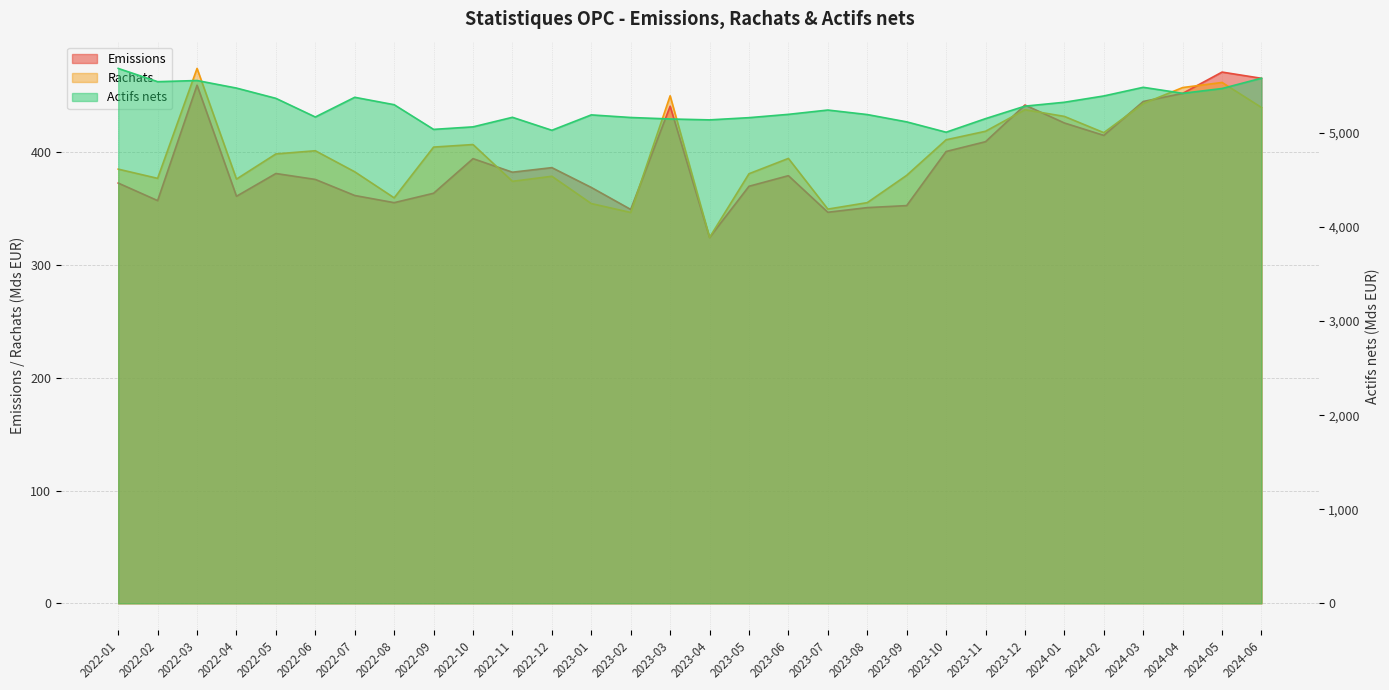

What is the difference between the maximum and minimum values in the Emissions series?

146.6